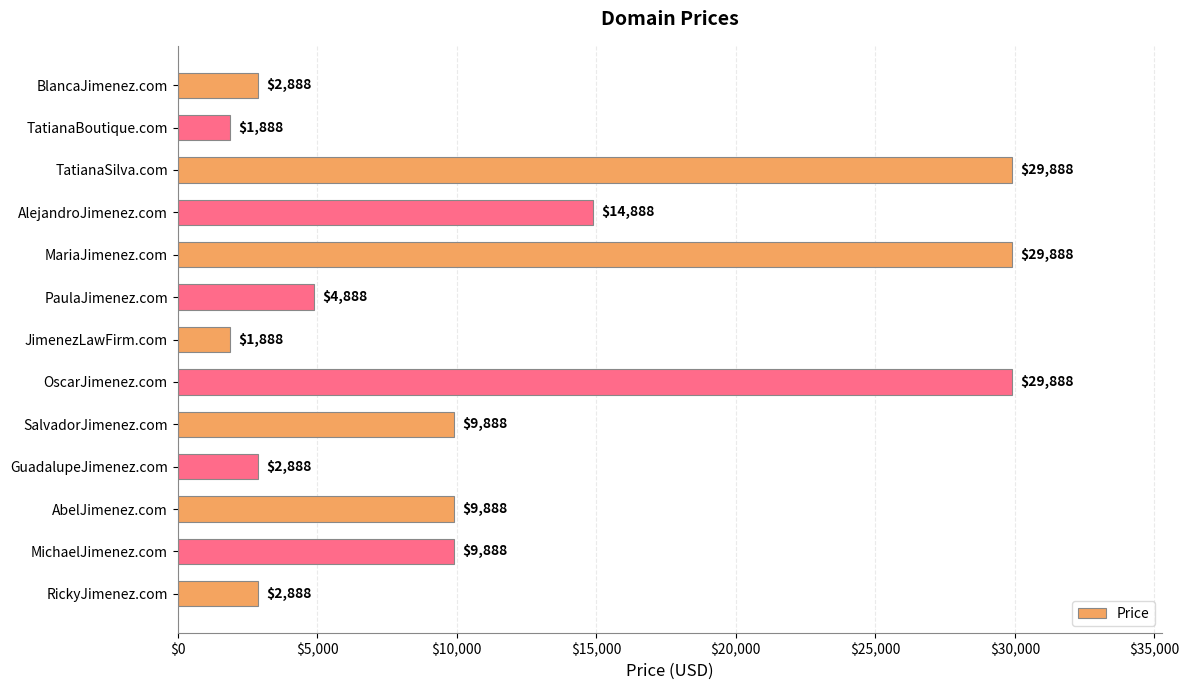

Is it true that the value at AbelJimenez.com is 9888?

True